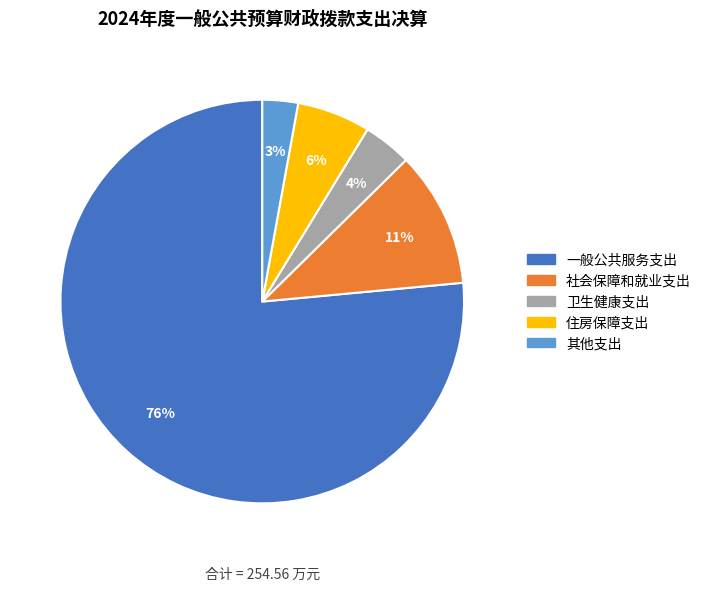

Is it true that 一般公共服务支出 is 90% of the pie?

False